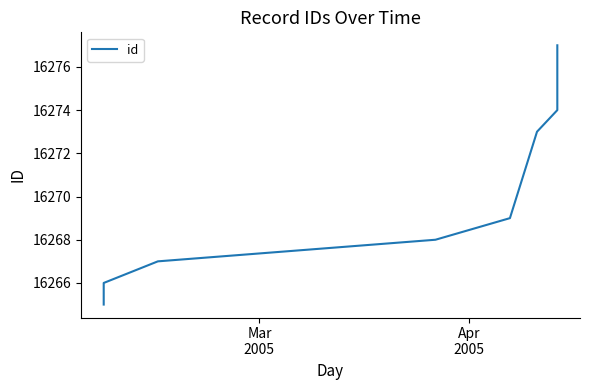

What is the minimum value shown in the chart?

16265